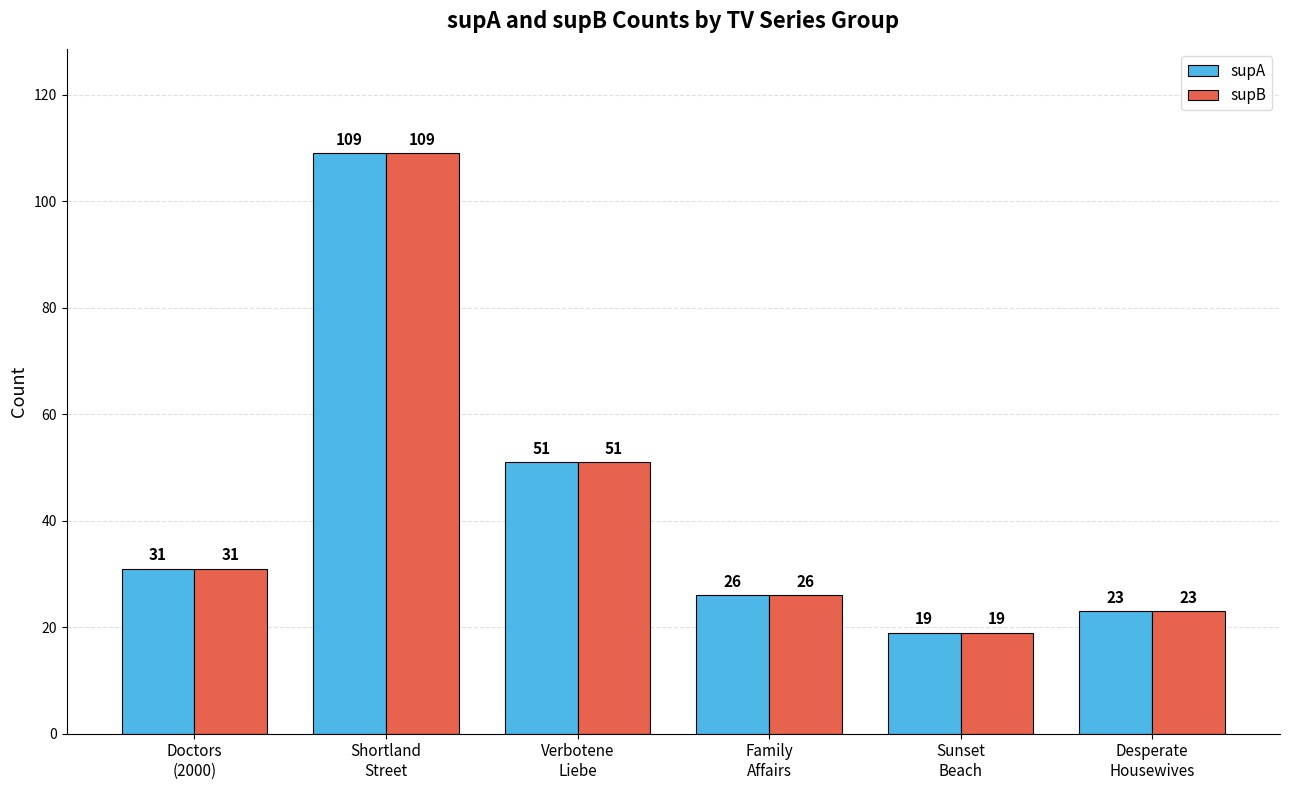

What is the label of the 2nd bar from the left?

Shortland
Street